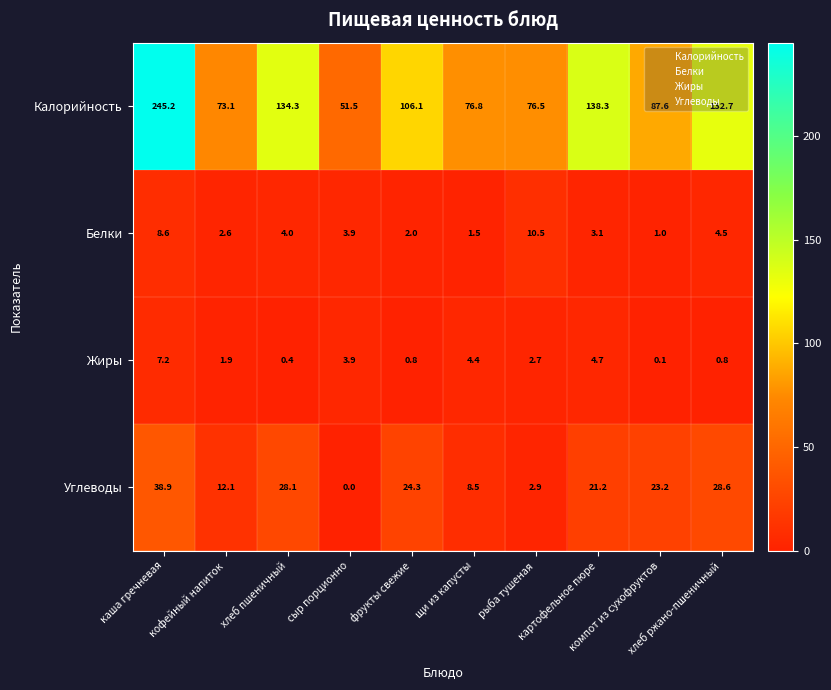

What is the maximum value shown in the chart?

245.2